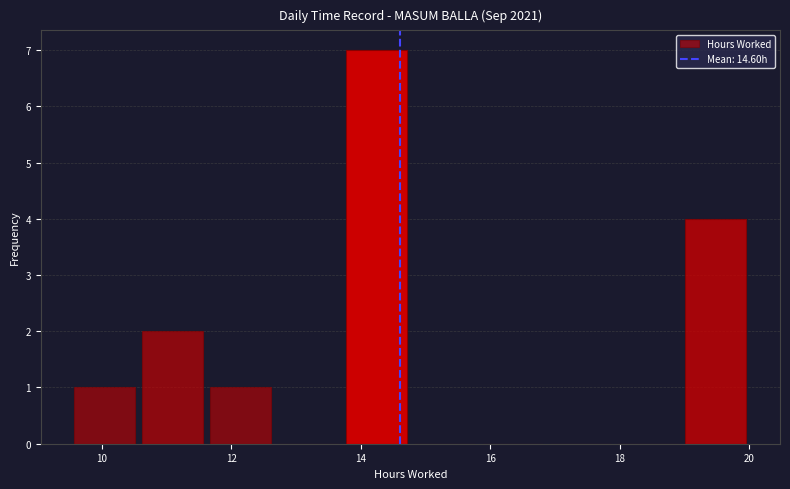

Over which range of the x-axis is the bar tallest?

13.8 to 14.8